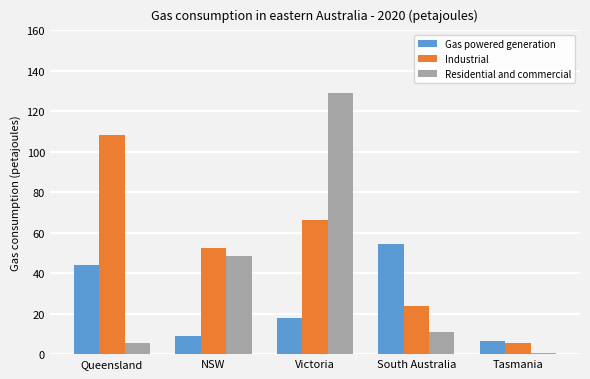

What is the lowest value of the Industrial series?

5.5